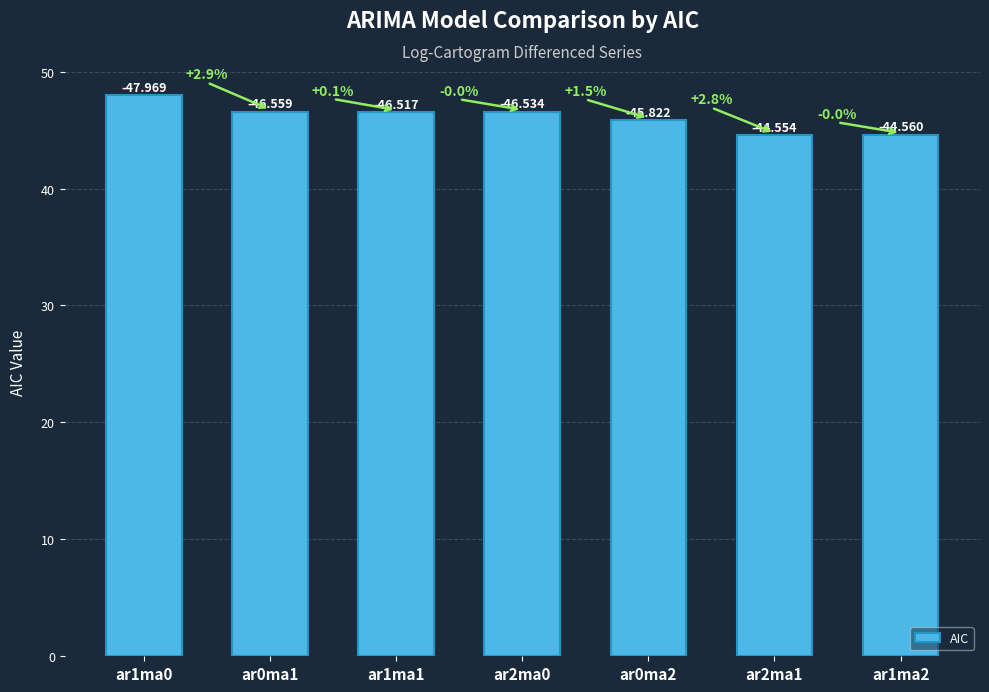

How many bars are there in total?

7